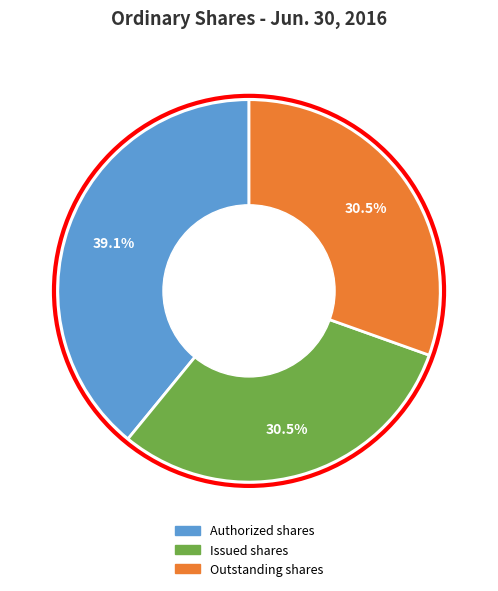

Is it true that Outstanding shares is 37% of the pie?

False